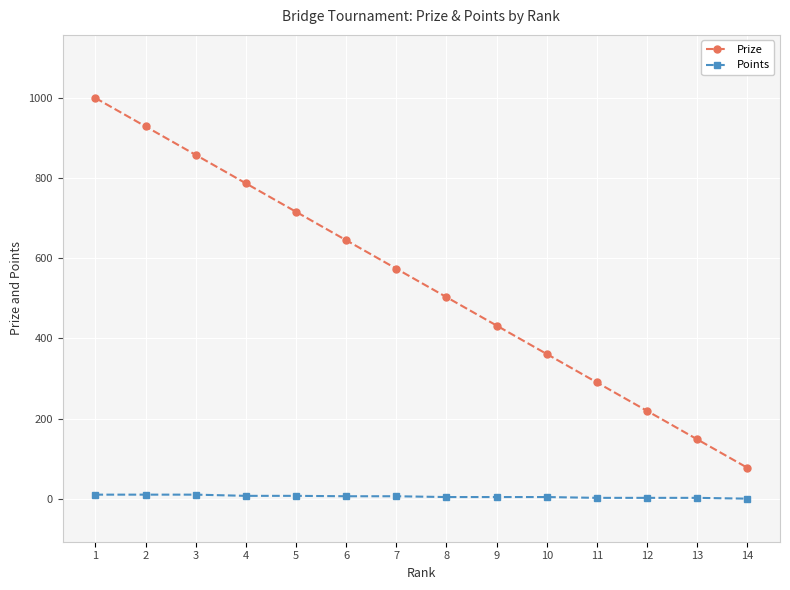

True or false: Prize and Points intersect in this chart.

False